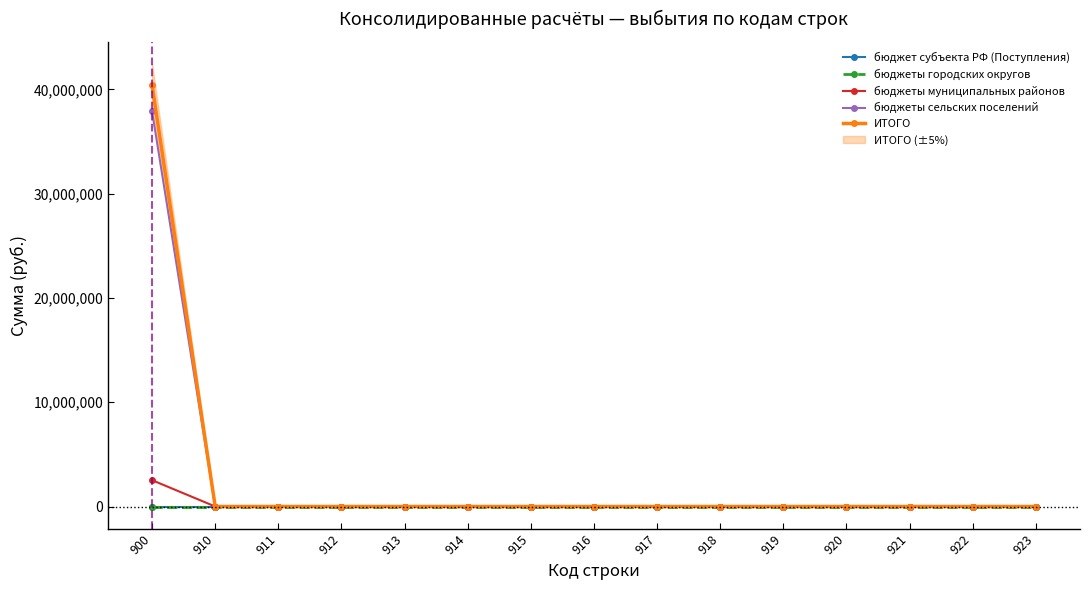

Reading right to left, extract all data points from this chart.

бюджет субъекта РФ (Поступления): 923=0.0	922=0.0	921=0.0	920=0.0	919=0.0	918=0.0	917=0.0	916=0.0	915=0.0	914=0.0	913=0.0	912=0.0	911=0.0	910=0.0	900=0.0
бюджеты городских округов: 923=0.0	922=0.0	921=0.0	920=0.0	919=0.0	918=0.0	917=0.0	916=0.0	915=0.0	914=0.0	913=0.0	912=0.0	911=0.0	910=0.0	900=0.0
бюджеты муниципальных районов: 923=0.0	922=0.0	921=0.0	920=0.0	919=0.0	918=0.0	917=0.0	916=0.0	915=0.0	914=0.0	913=0.0	912=0.0	911=0.0	910=0.0	900=2523406.0
бюджеты сельских поселений: 923=0.0	922=0.0	921=0.0	920=0.0	919=0.0	918=0.0	917=0.0	916=0.0	915=0.0	914=0.0	913=0.0	912=0.0	911=0.0	910=0.0	900=37879964.0
ИТОГО: 923=0.0	922=0.0	921=0.0	920=0.0	919=0.0	918=0.0	917=0.0	916=0.0	915=0.0	914=0.0	913=0.0	912=0.0	911=0.0	910=0.0	900=40403370.0